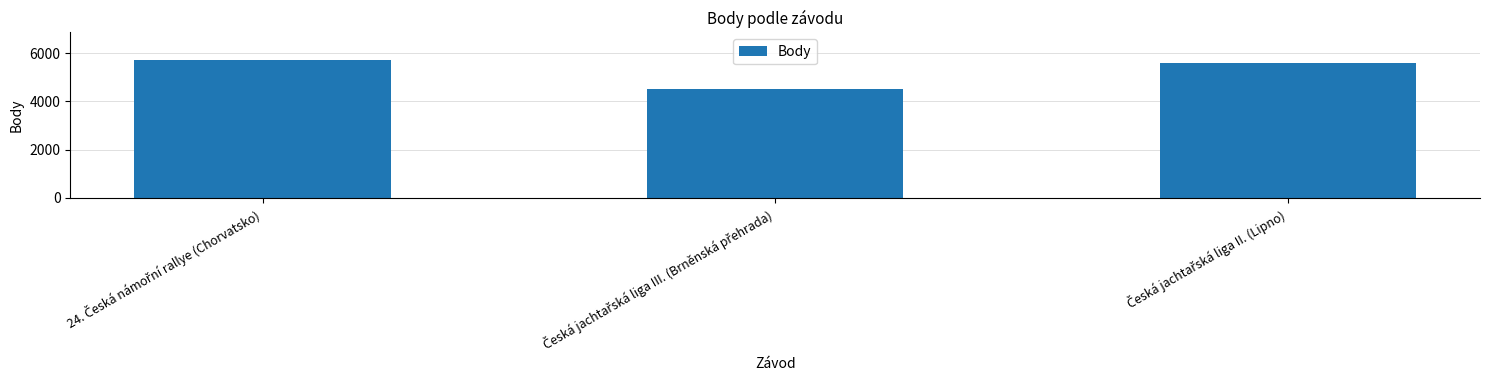

What is the smallest value displayed?

4515